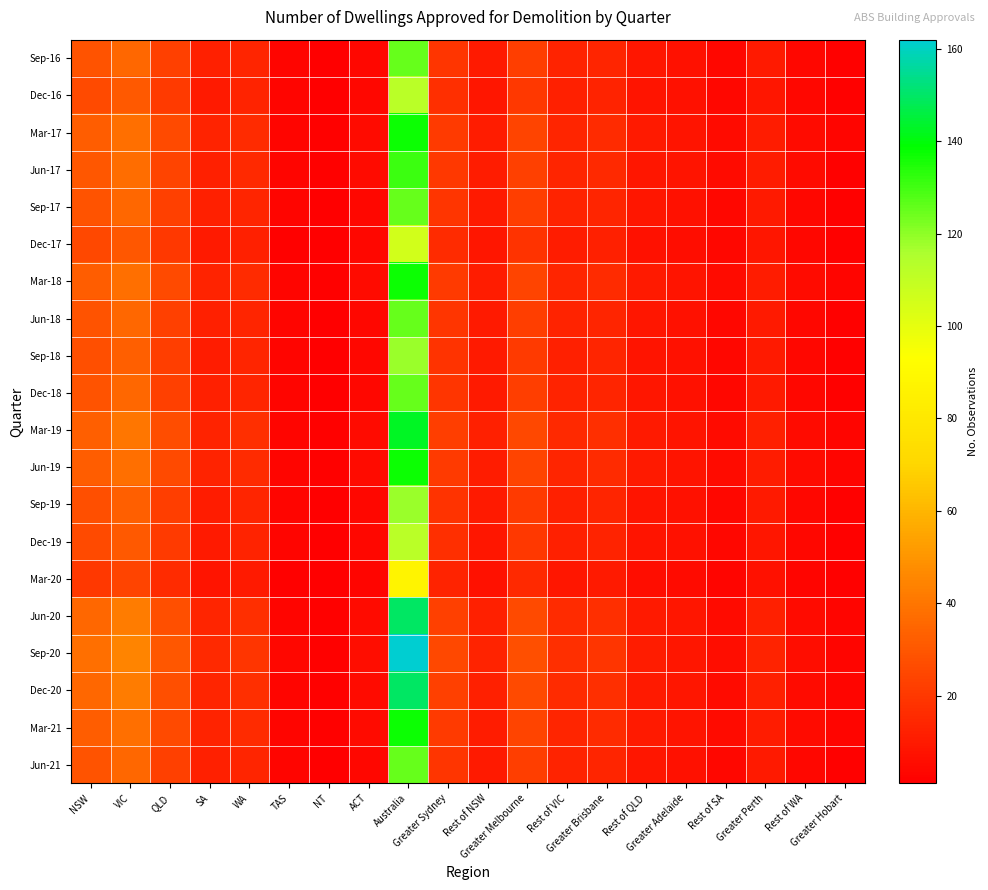

At how many categories does at least one series exceed 27?

5